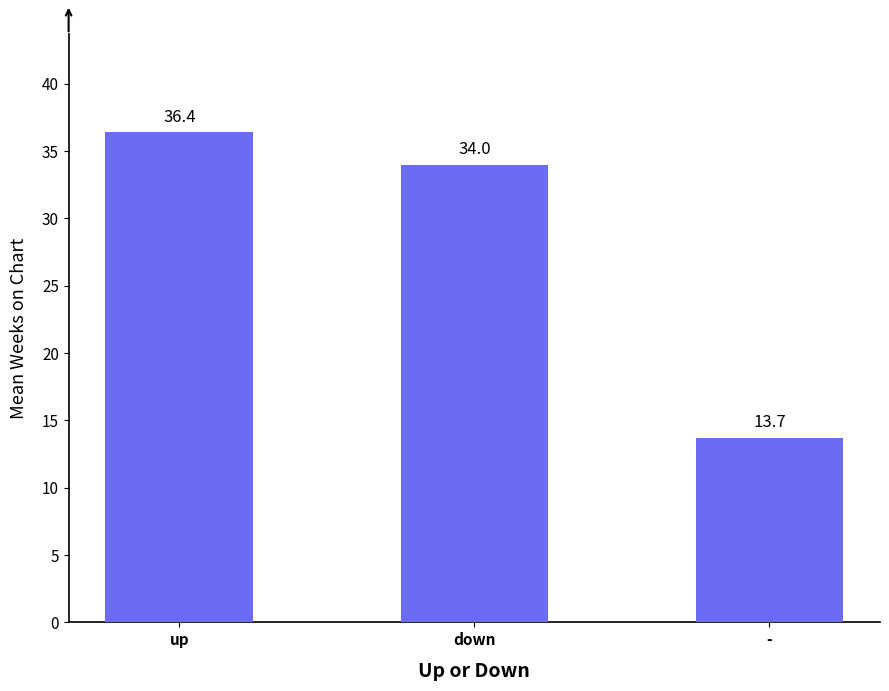

The value at down is 34.0. True or false?

True